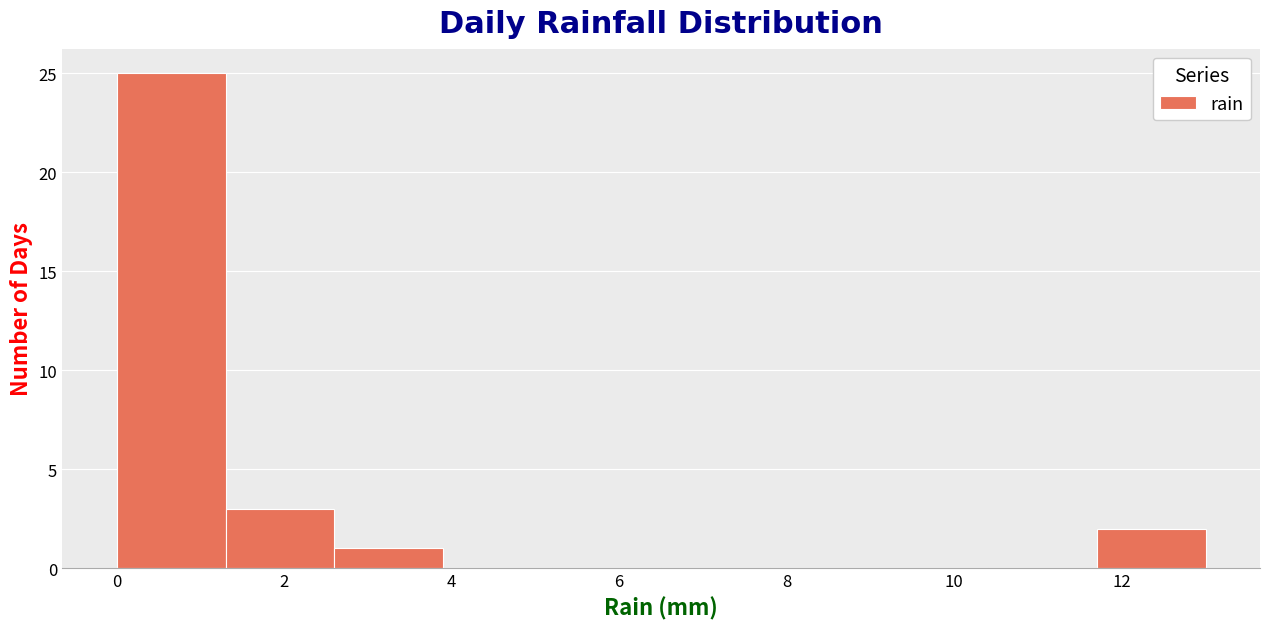

Reading left to right, list every bar in this chart as the range it spans on the x-axis followed by its height. Neither the bar edges nor the heights are printed on the chart, so give them approximately, as read against the axes.

0.0 to 1.3: 25
1.3 to 2.6: 3
2.6 to 3.9: 1
3.9 to 5.2: 0
5.2 to 6.5: 0
6.5 to 7.8: 0
7.8 to 9.1: 0
9.1 to 10.4: 0
10.4 to 11.7: 0
11.7 to 13.0: 2